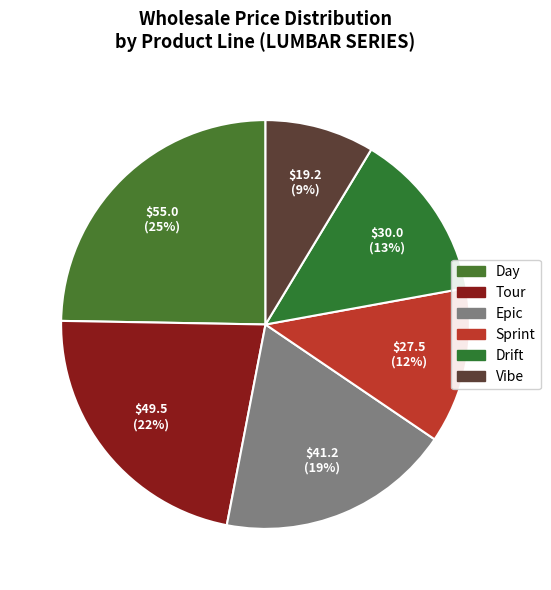

To the nearest percent, what percentage of the pie is Sprint?

12%